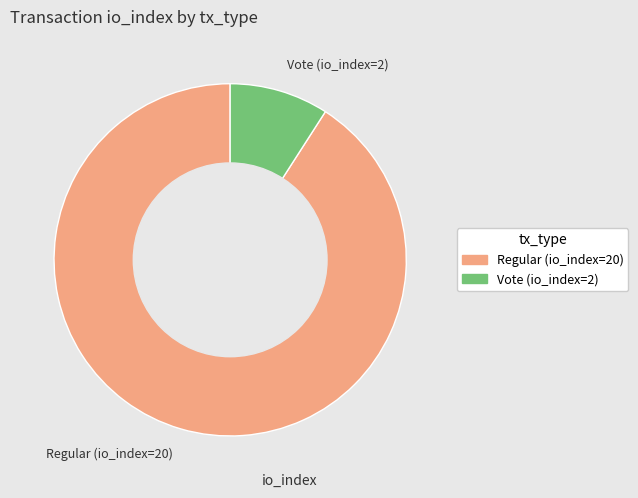

Which category has the biggest portion of the pie?

Regular (io_index=20)